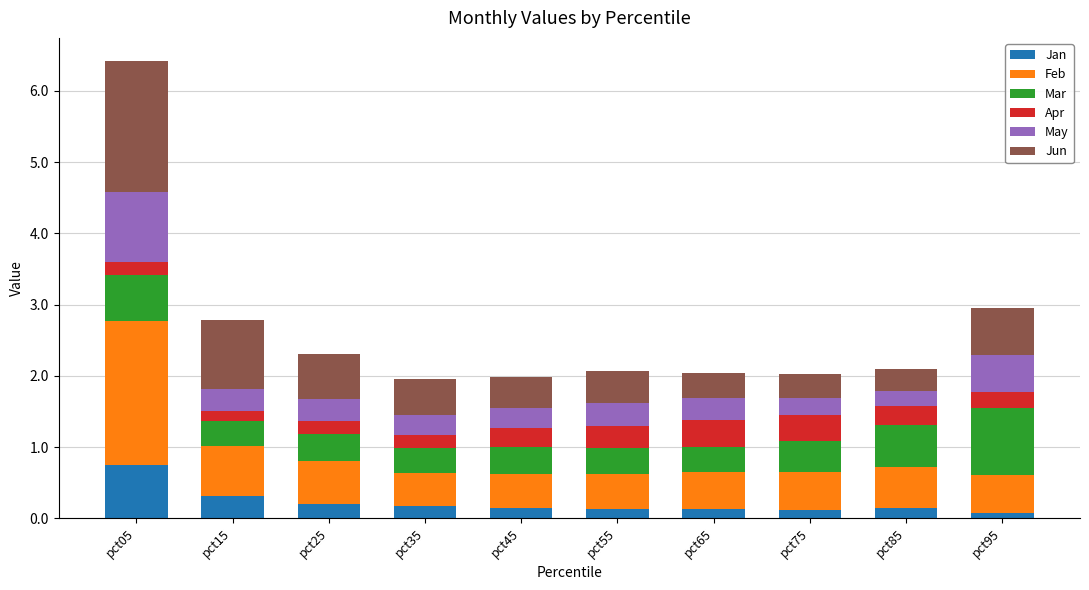

How many categories are shown in the chart?

10